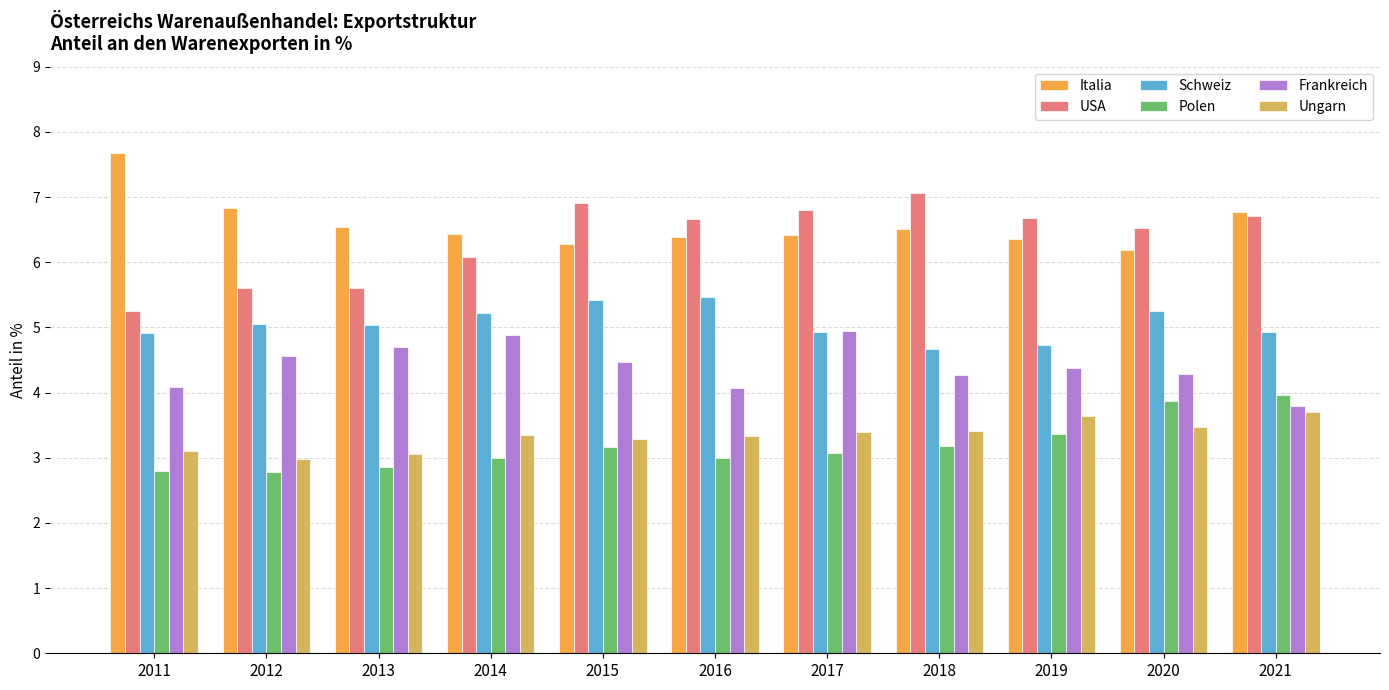

What is the total value across all series at 2016?

28.9